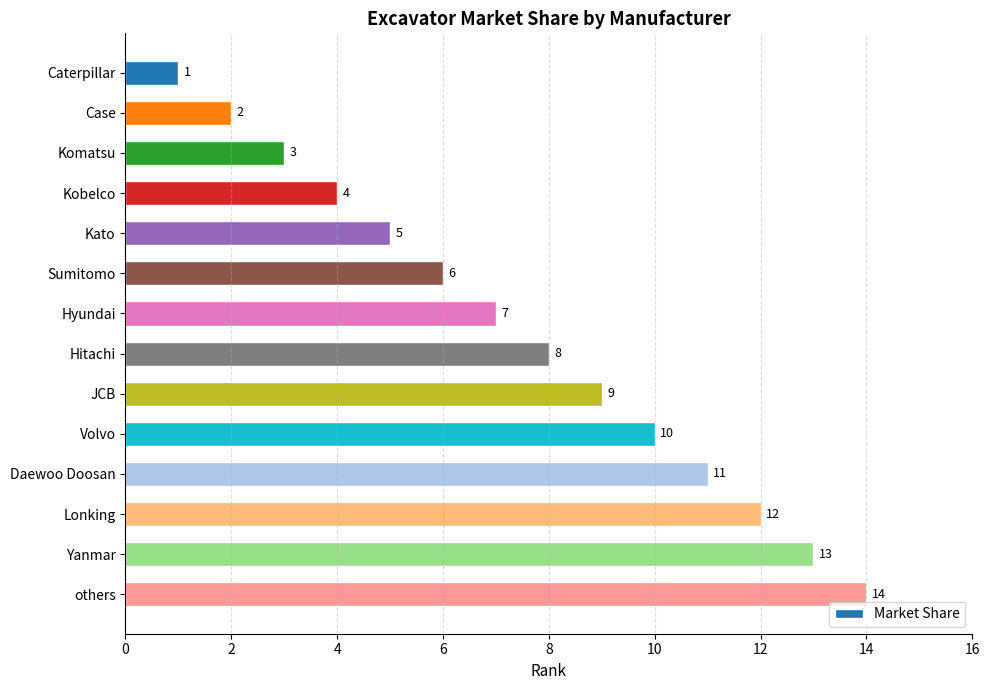

Rank the categories by value from lowest to highest.

Caterpillar, Case, Komatsu, Kobelco, Kato, Sumitomo, Hyundai, Hitachi, JCB, Volvo, Daewoo Doosan, Lonking, Yanmar, others